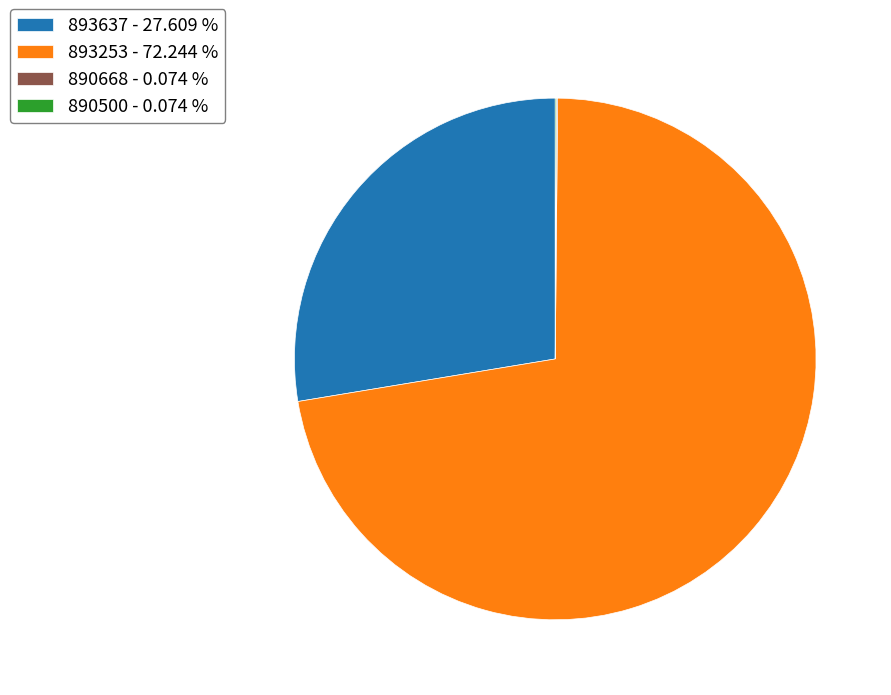

Is there a majority slice in this chart?

Yes